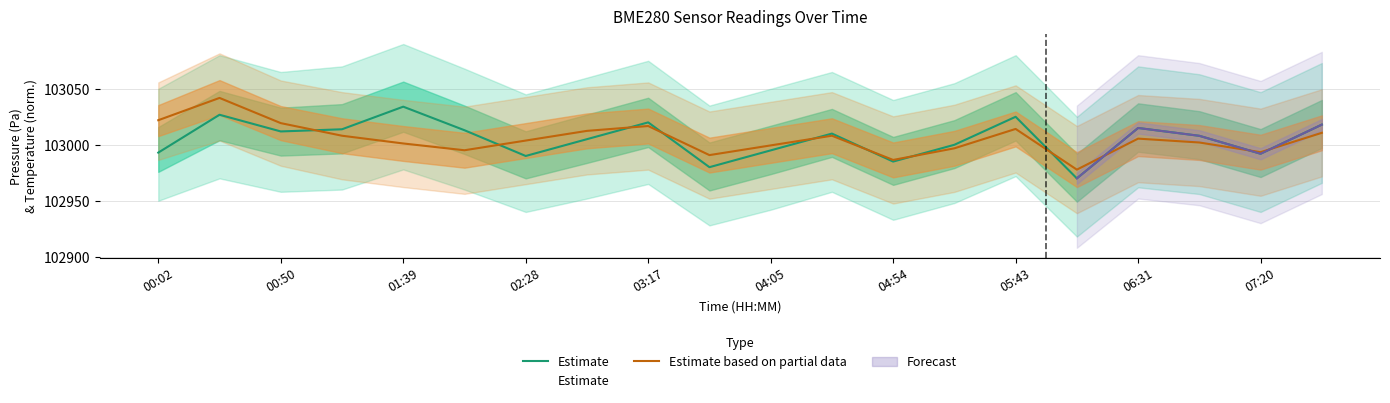

What is the difference between the second highest and minimum values in the Estimate series?

56.8